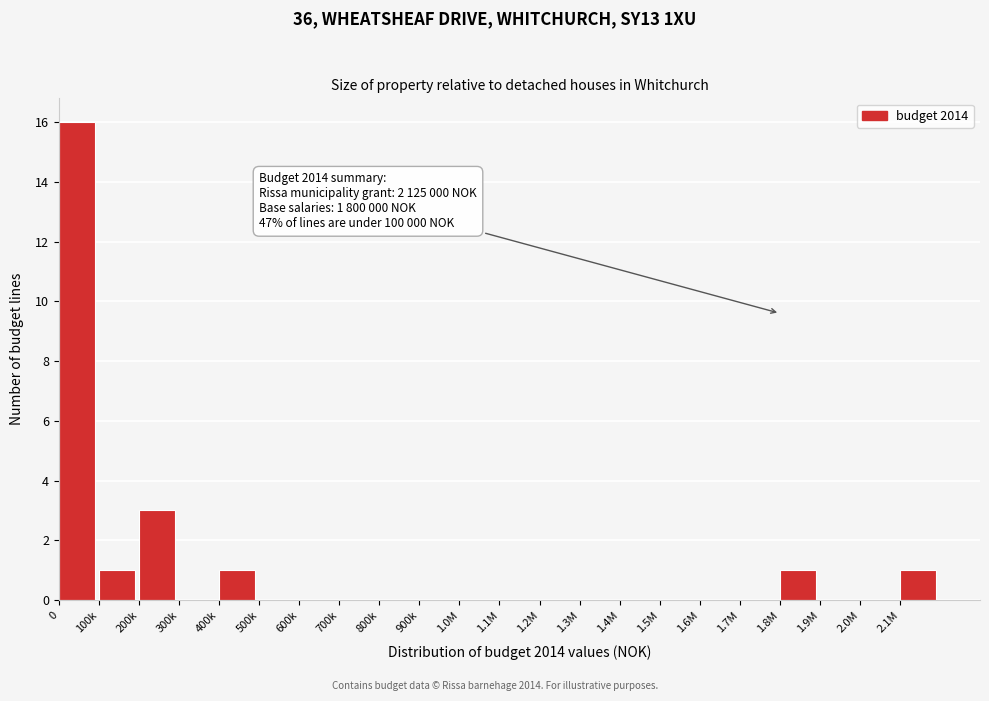

Reading left to right, list all the values displayed in this chart.

0=16	100k=1	200k=3	300k=0	400k=1	500k=0	600k=0	700k=0	800k=0	900k=0	1.0M=0	1.1M=0	1.2M=0	1.3M=0	1.4M=0	1.5M=0	1.6M=0	1.7M=0	1.8M=1	1.9M=0	2.0M=0	2.1M=1